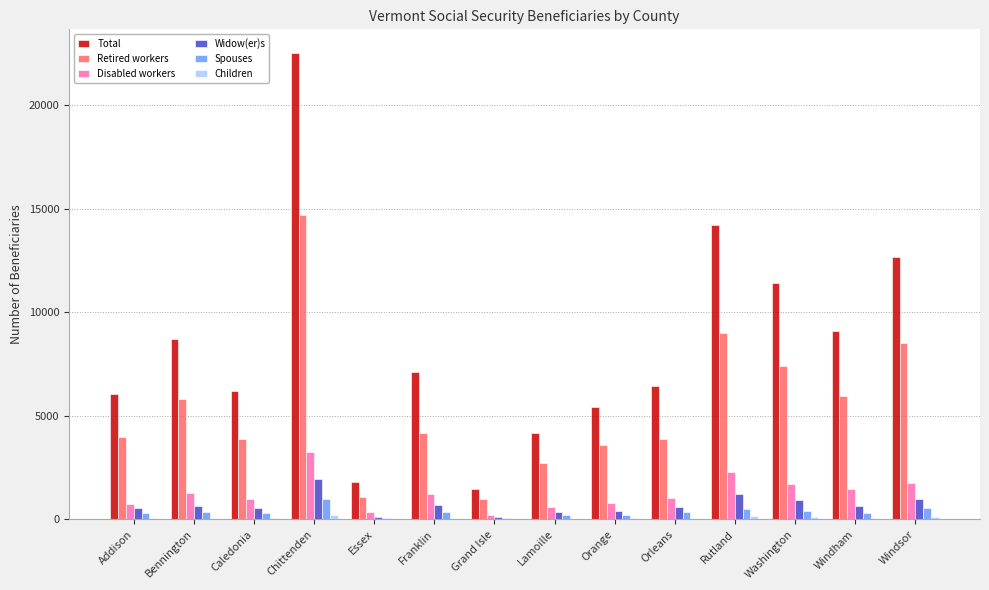

What is the highest value of the Widow(er)s series?

1965